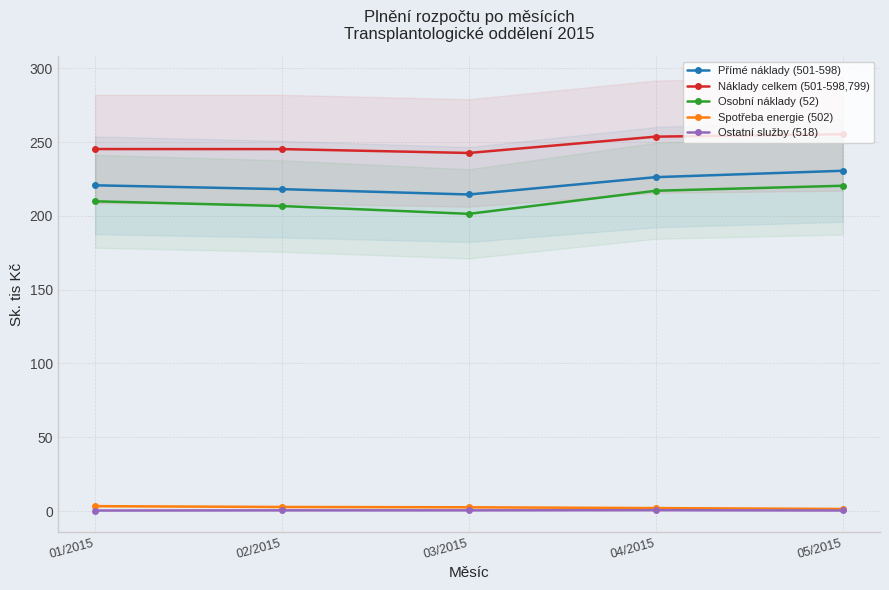

Does the chart display data point markers on the line(s)?

Yes